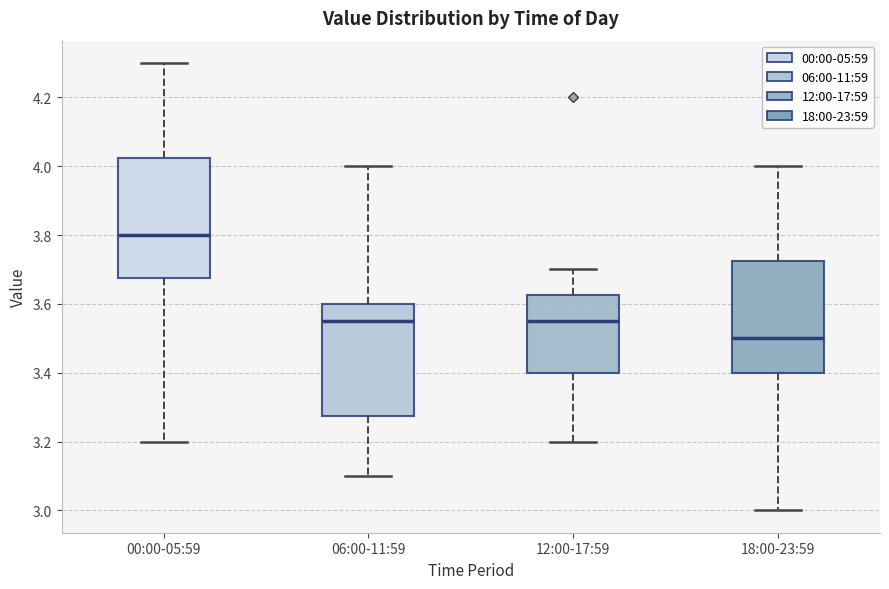

Reading left to right, read every box against the y-axis: the position of its median line, the range the box covers, and the ends of its whiskers. The values are not printed on the chart, so give them approximately, as read against the axis.

00:00-05:59: median 3.80, box 3.68 to 4.02, whiskers 3.20 to 4.30
06:00-11:59: median 3.56, box 3.28 to 3.60, whiskers 3.10 to 4.00
12:00-17:59: median 3.56, box 3.40 to 3.62, whiskers 3.20 to 3.70
18:00-23:59: median 3.50, box 3.40 to 3.72, whiskers 3.00 to 4.00